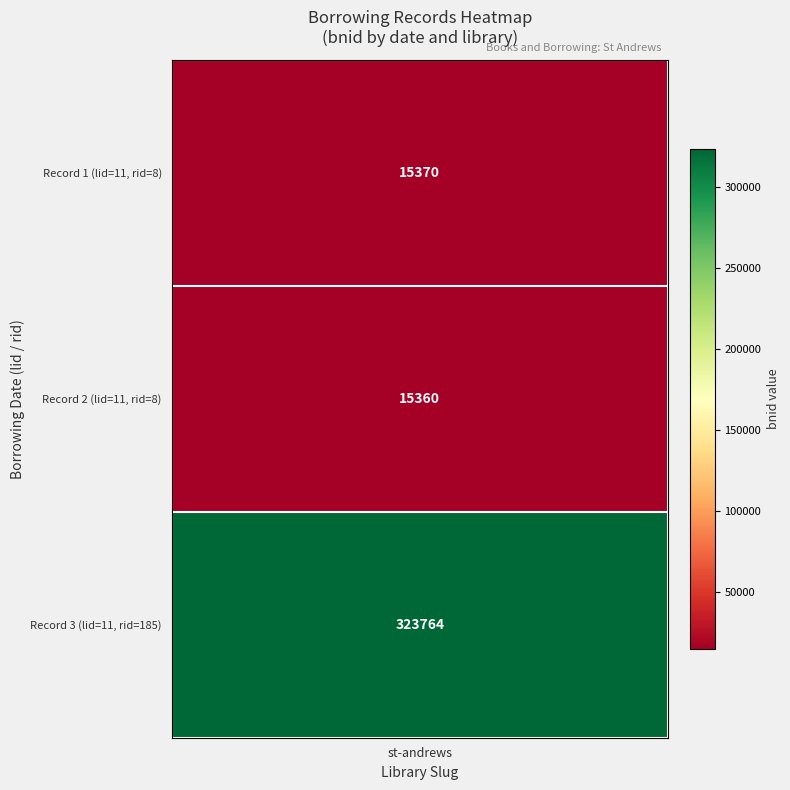

Is it true that the value at 1788-9-10 is 323764?

True